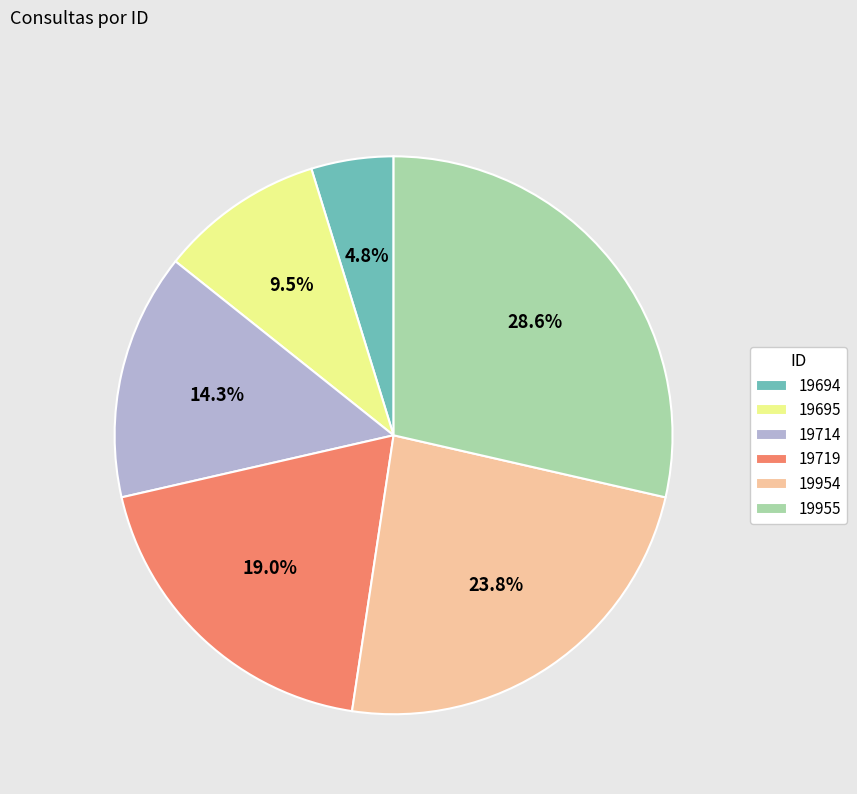

Does 19955 represent more than half of the total?

No